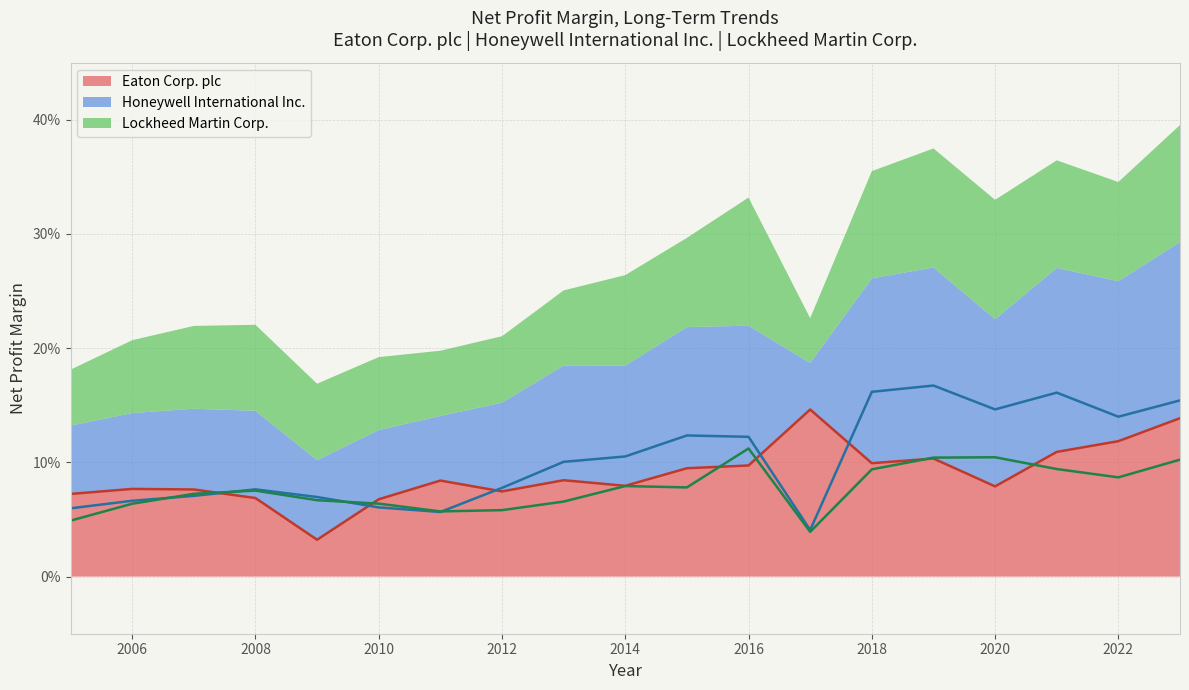

What is the highest value of the Eaton Corp. plc series?

0.1